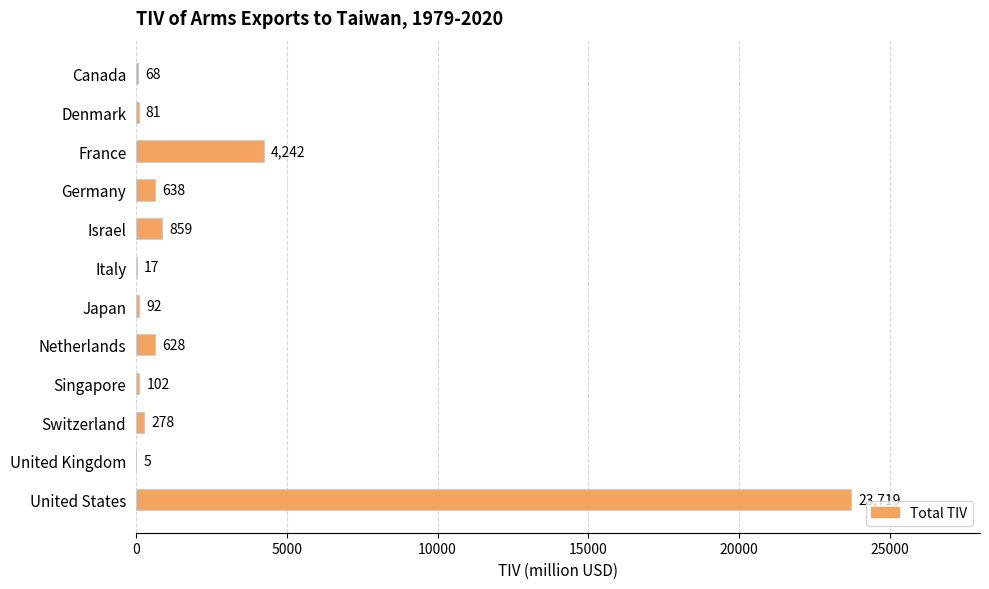

What is the approximate value at Italy?

17